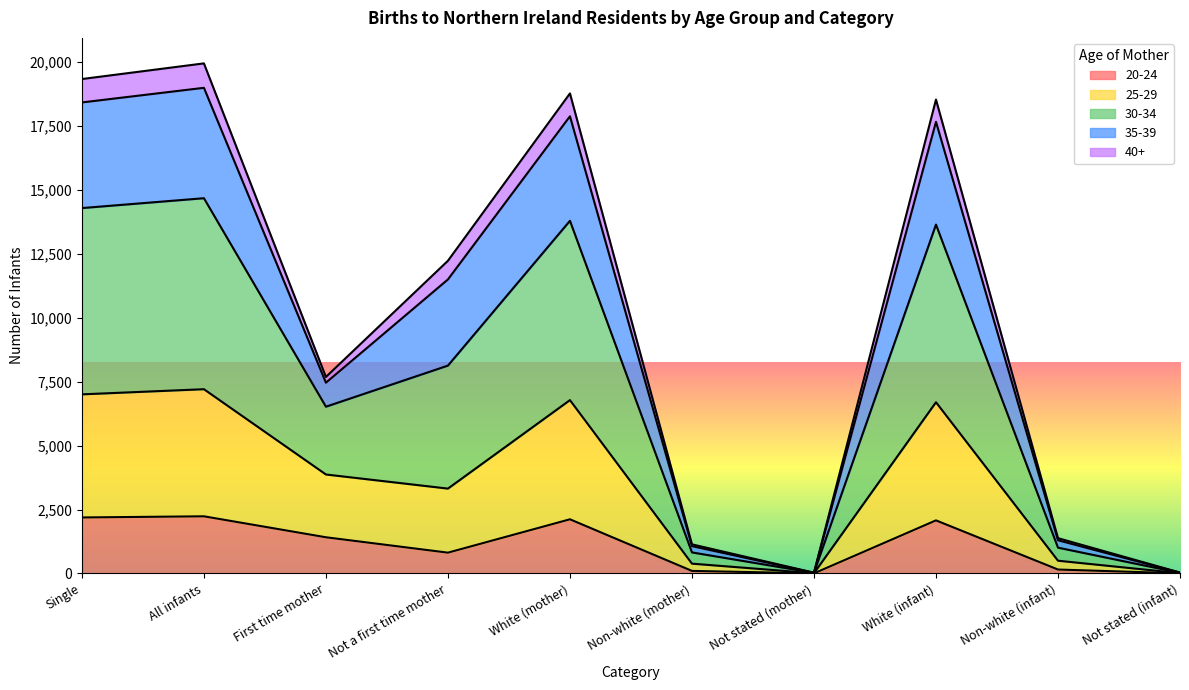

The value of 30-34 at Not a first time mother is 19024. True or false?

False